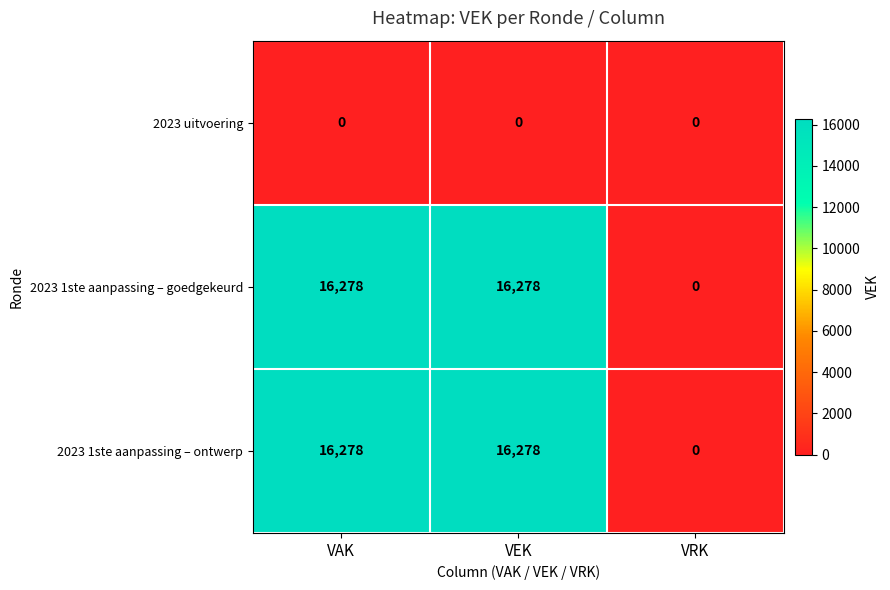

Reading left to right, list all the values displayed in this chart.

2023 uitvoering: 0	0	0
2023 1ste aanpassing – goedgekeurd: 16278	16278	0
2023 1ste aanpassing – ontwerp: 16278	16278	0